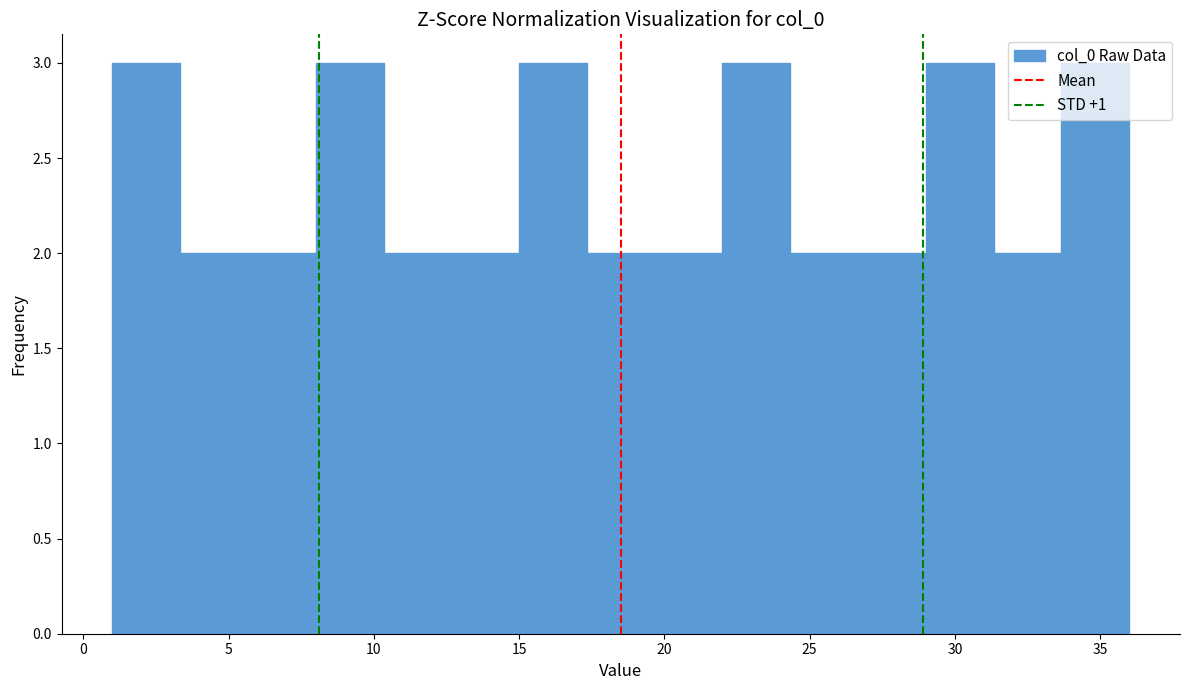

Reading left to right, transcribe this chart: for each bar, give the range it covers on the x-axis and its height. Neither the bar edges nor the heights are printed on the chart, so give them approximately, as read against the axes.

1.0 to 3.5: 3
3.5 to 5.5: 2
5.5 to 8.0: 2
8.0 to 10.5: 3
10.5 to 12.5: 2
12.5 to 15.0: 2
15.0 to 17.5: 3
17.5 to 19.5: 2
19.5 to 22.0: 2
22.0 to 24.5: 3
24.5 to 26.5: 2
26.5 to 29.0: 2
29.0 to 31.5: 3
31.5 to 33.5: 2
33.5 to 36.0: 3